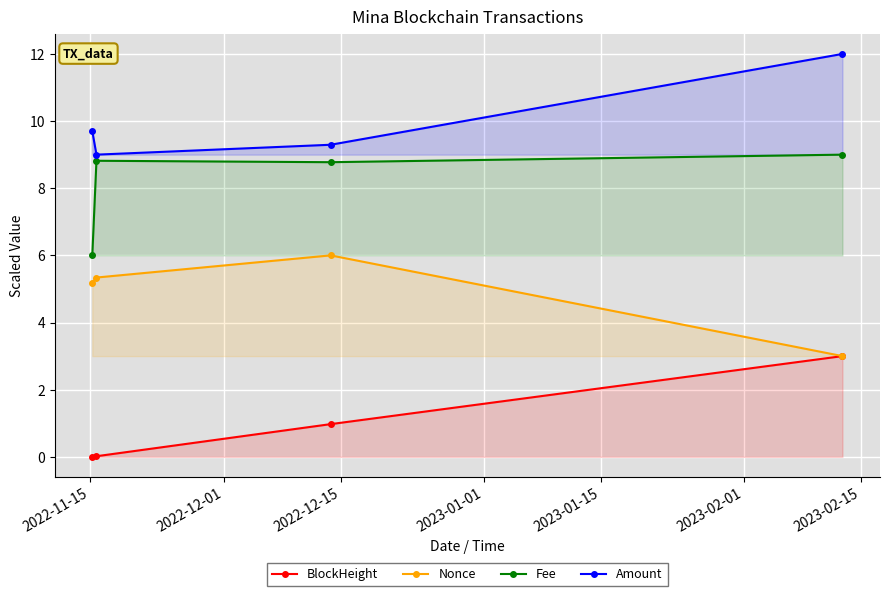

What is the difference between the maximum and second lowest values in the Nonce series?

0.8